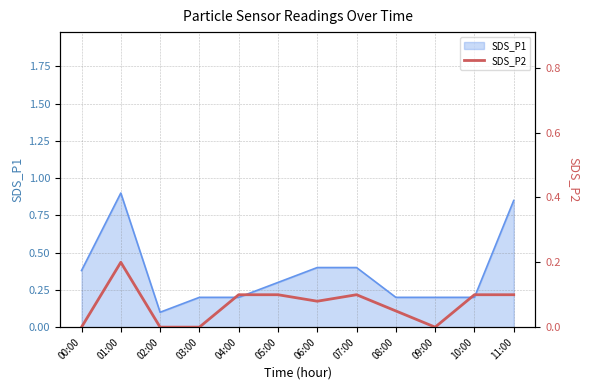

Is it true that SDS_P1 equals 0.4 at 07:00?

True